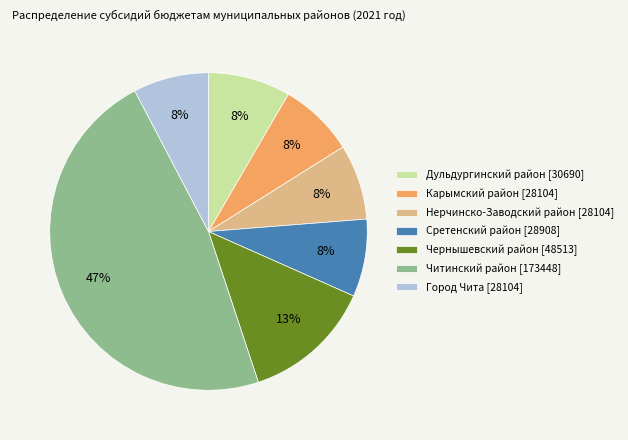

Is there a majority slice in this chart?

No